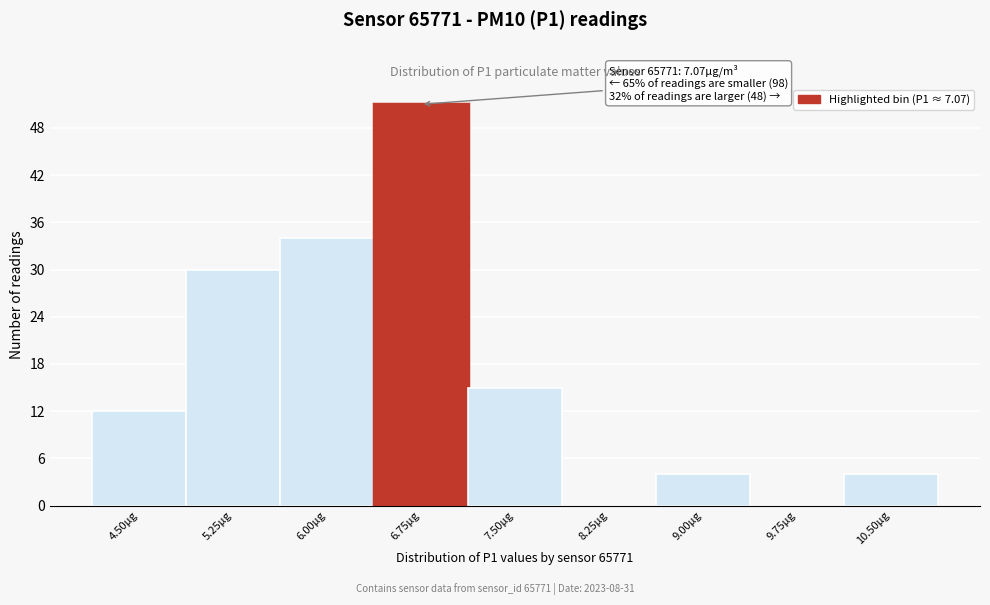

Reading left to right, transcribe all the data shown in this chart.

4.50µg=12	5.25µg=30	6.00µg=34	6.75µg=51	7.50µg=15	8.25µg=0	9.00µg=4	9.75µg=0	10.50µg=4